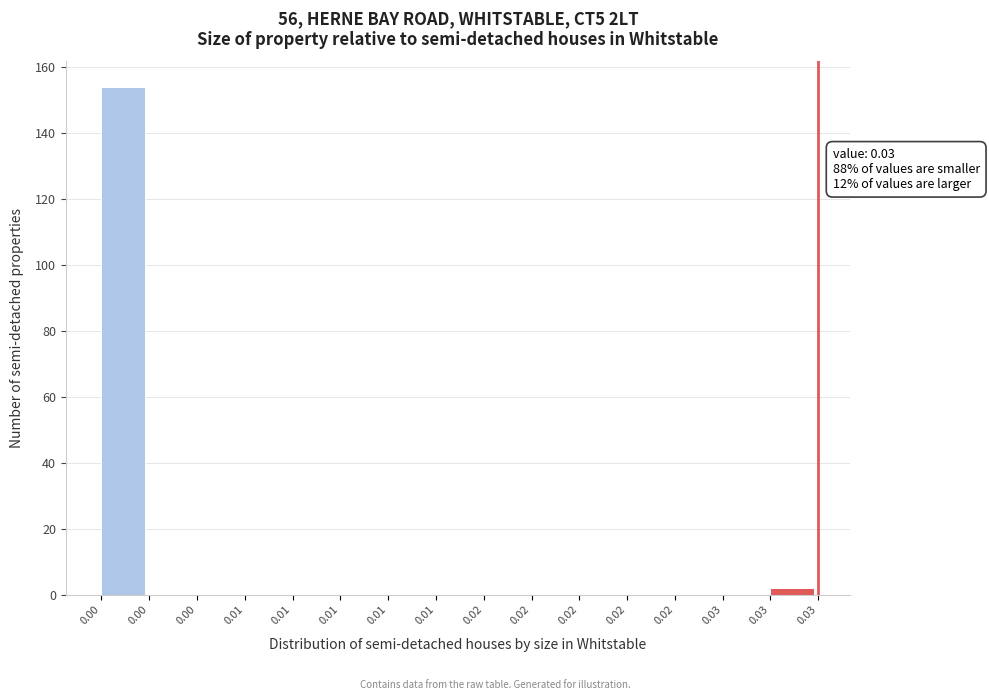

How many series are shown in this chart?

1